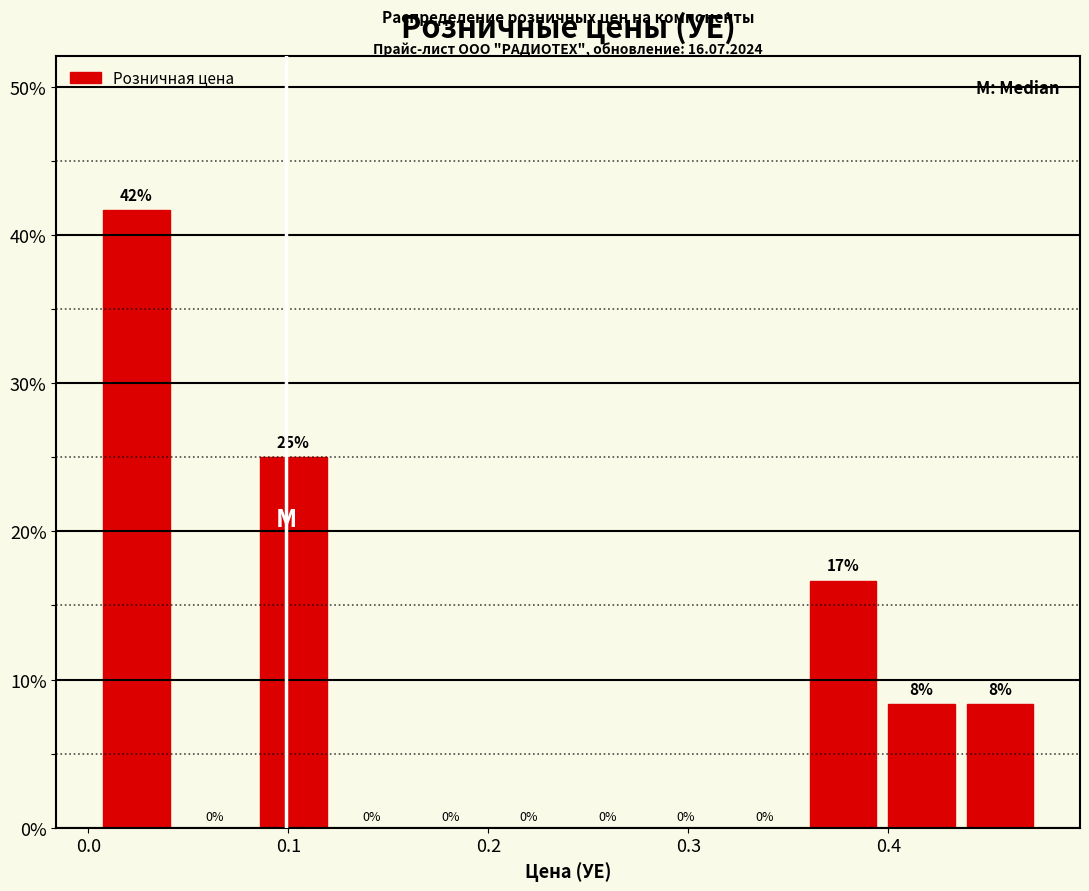

Read against the x-axis, roughly where is the centre of the tallest bar?

0.02